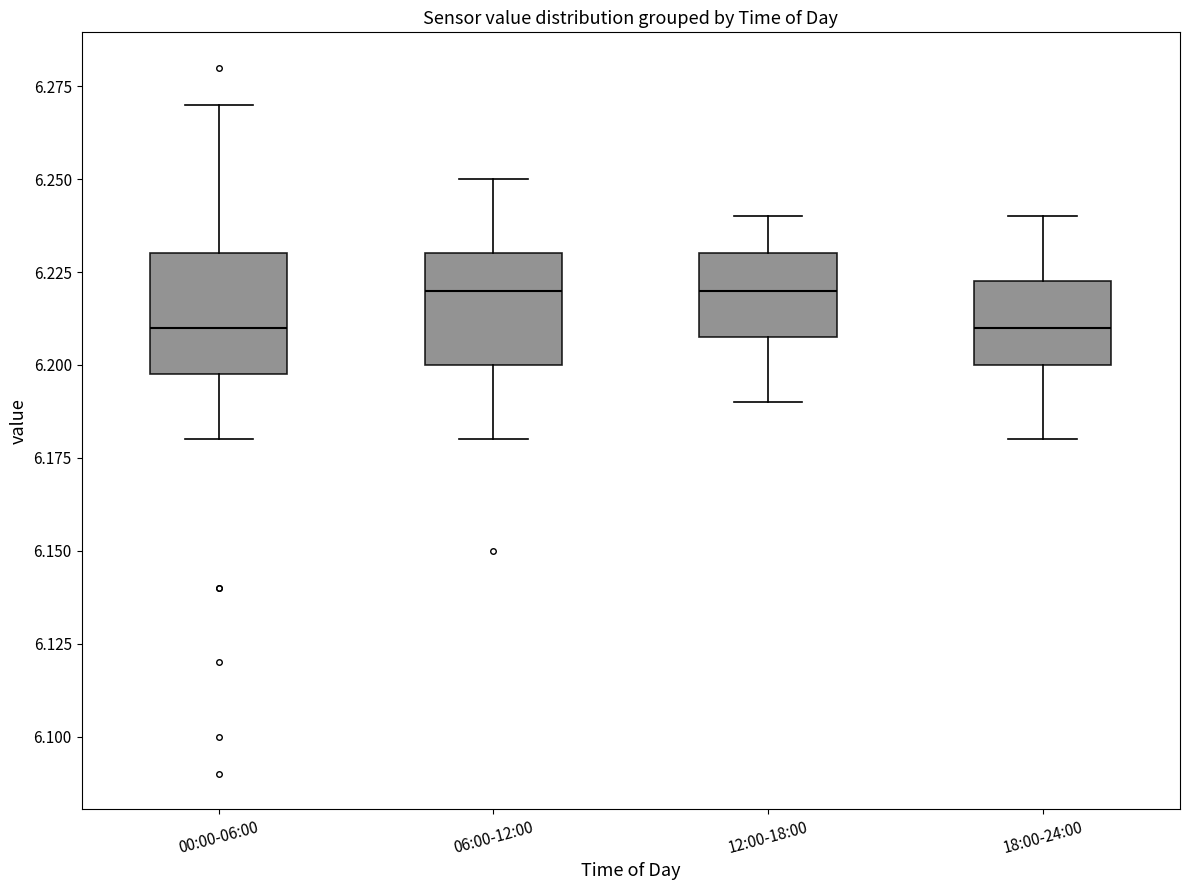

Reading left to right, transcribe this box plot: for each box, give where its median line is, the range the box spans, and where its two whiskers end, as read against the y-axis. The values are not printed on the chart, so give them approximately, as read against the axis.

00:00-06:00: median 6.210, box 6.200 to 6.230, whiskers 6.180 to 6.270
06:00-12:00: median 6.220, box 6.200 to 6.230, whiskers 6.180 to 6.250
12:00-18:00: median 6.220, box 6.210 to 6.230, whiskers 6.190 to 6.240
18:00-24:00: median 6.210, box 6.200 to 6.225, whiskers 6.180 to 6.240